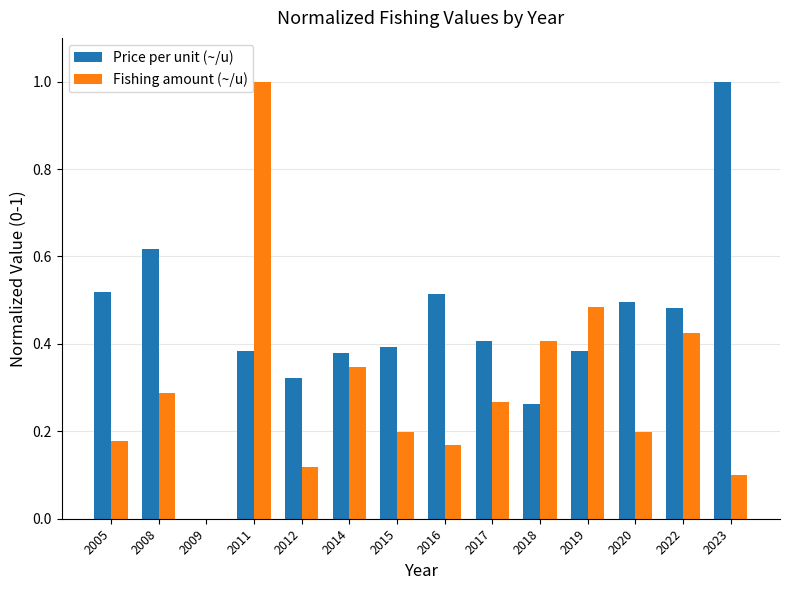

The Fishing amount (~/u) series shows -0.6 at 2009. True or false?

False